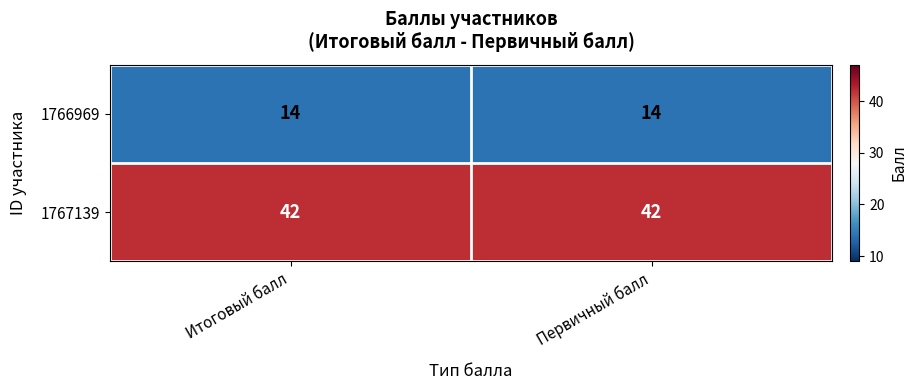

Read the 1766969 value at Итоговый балл.

14